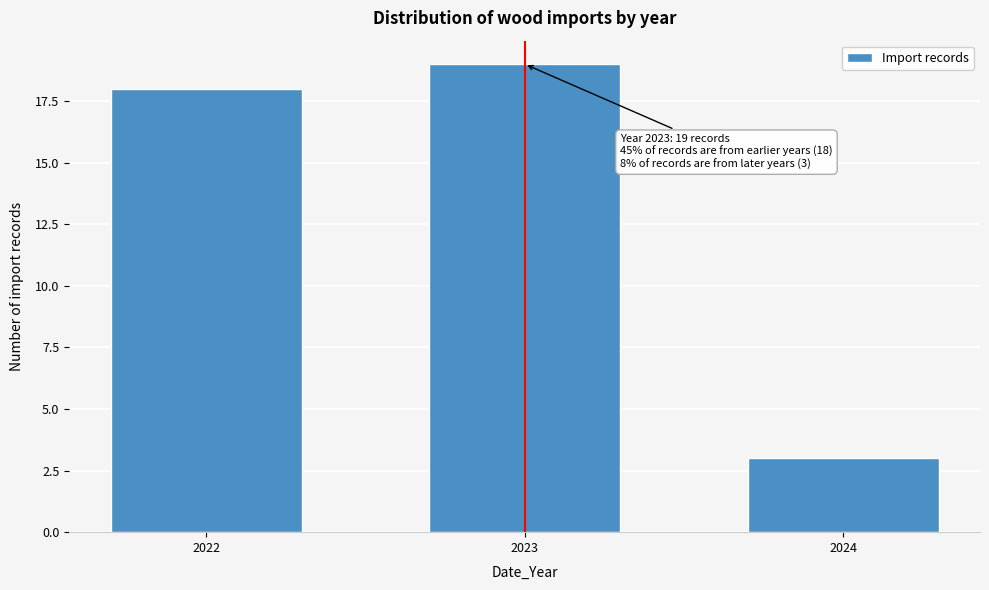

Reading left to right, what are all the values shown in this chart?

18	19	3